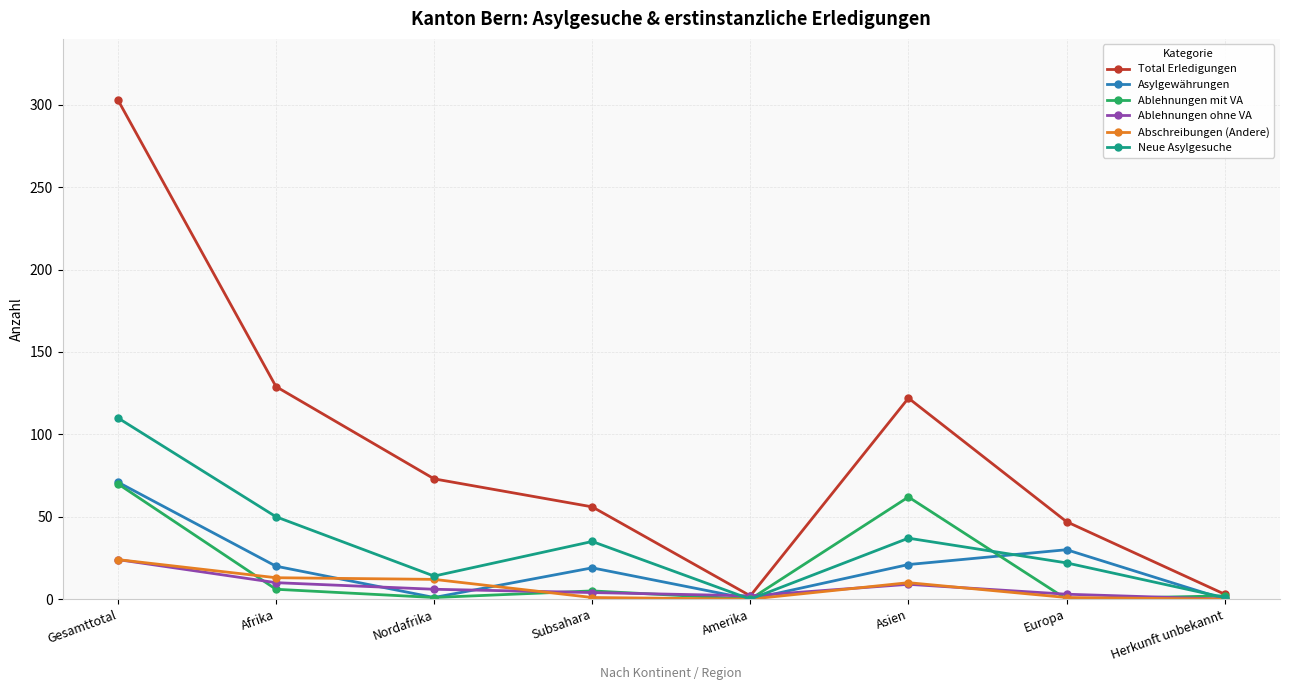

What is the difference between the maximum and minimum values in the Ablehnungen mit VA series?

70